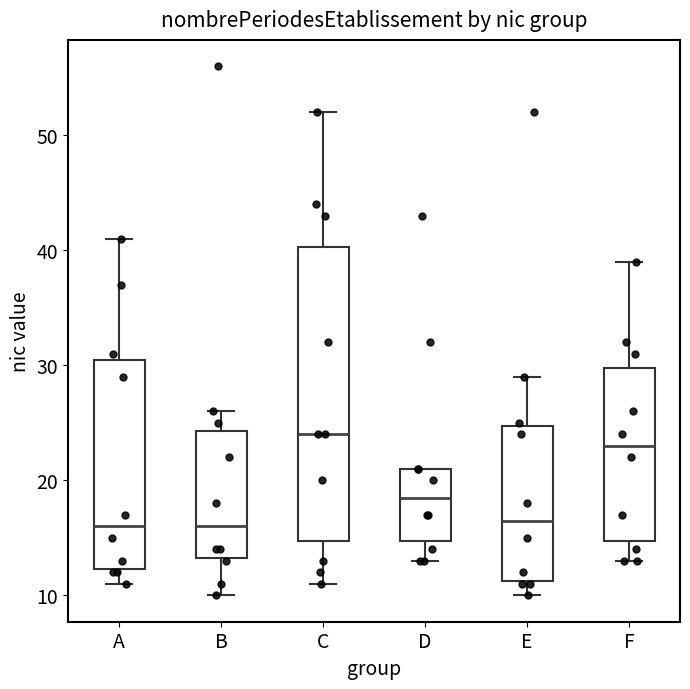

Reading left to right, read every box against the y-axis: the position of its median line, the range the box covers, and the ends of its whiskers. The values are not printed on the chart, so give them approximately, as read against the axis.

A: median 16, box 12 to 31, whiskers 11 to 41
B: median 16, box 13 to 24, whiskers 10 to 26
C: median 24, box 15 to 40, whiskers 11 to 52
D: median 19, box 15 to 21, whiskers 13 to 21
E: median 17, box 11 to 25, whiskers 10 to 29
F: median 23, box 15 to 30, whiskers 13 to 39